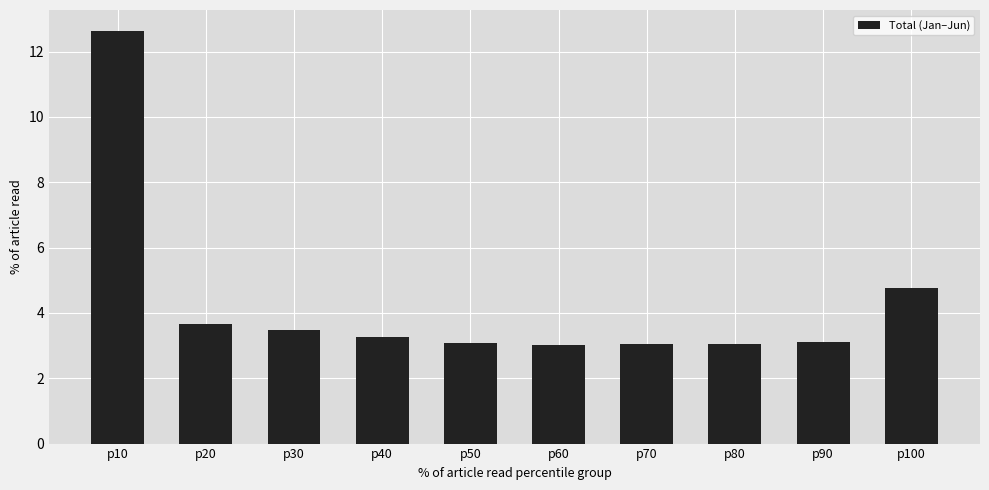

What is the change in value from p10 to p40?

-9.4